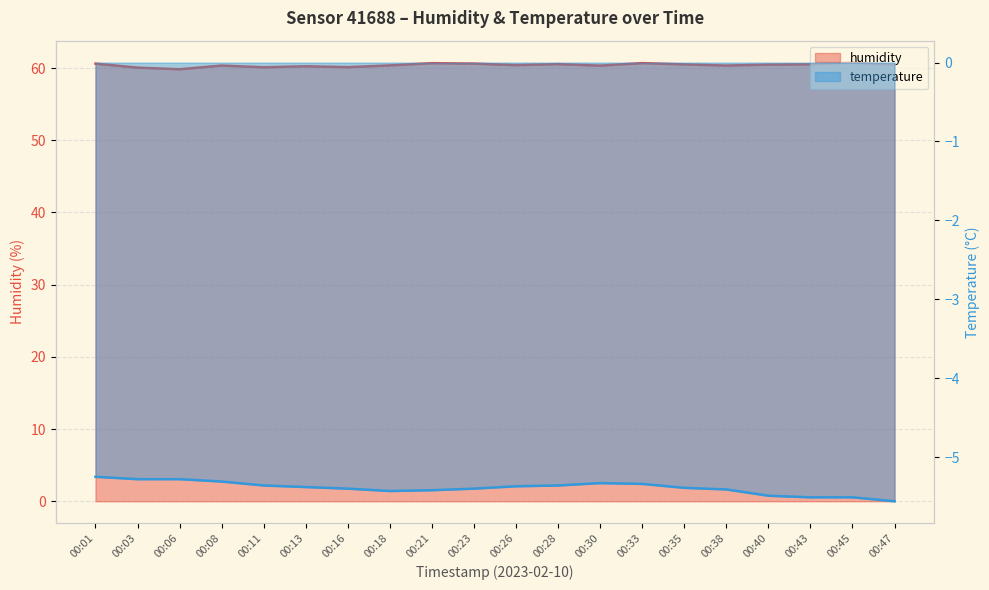

Is it true that humidity equals 82.1 at 00:21?

False